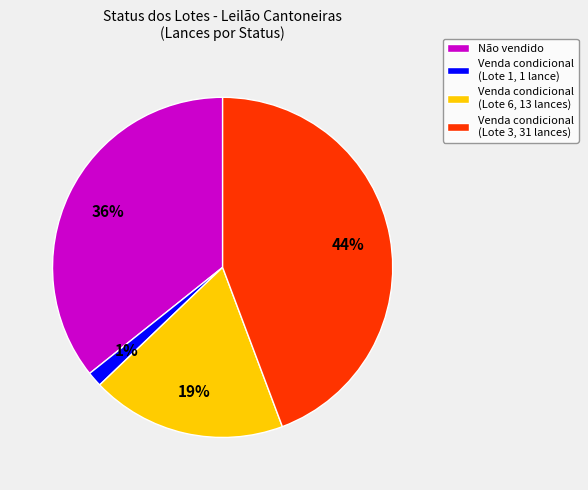

Between Venda condicional (Lote 6, 13 lances) and Não vendido, which is larger?

Não vendido